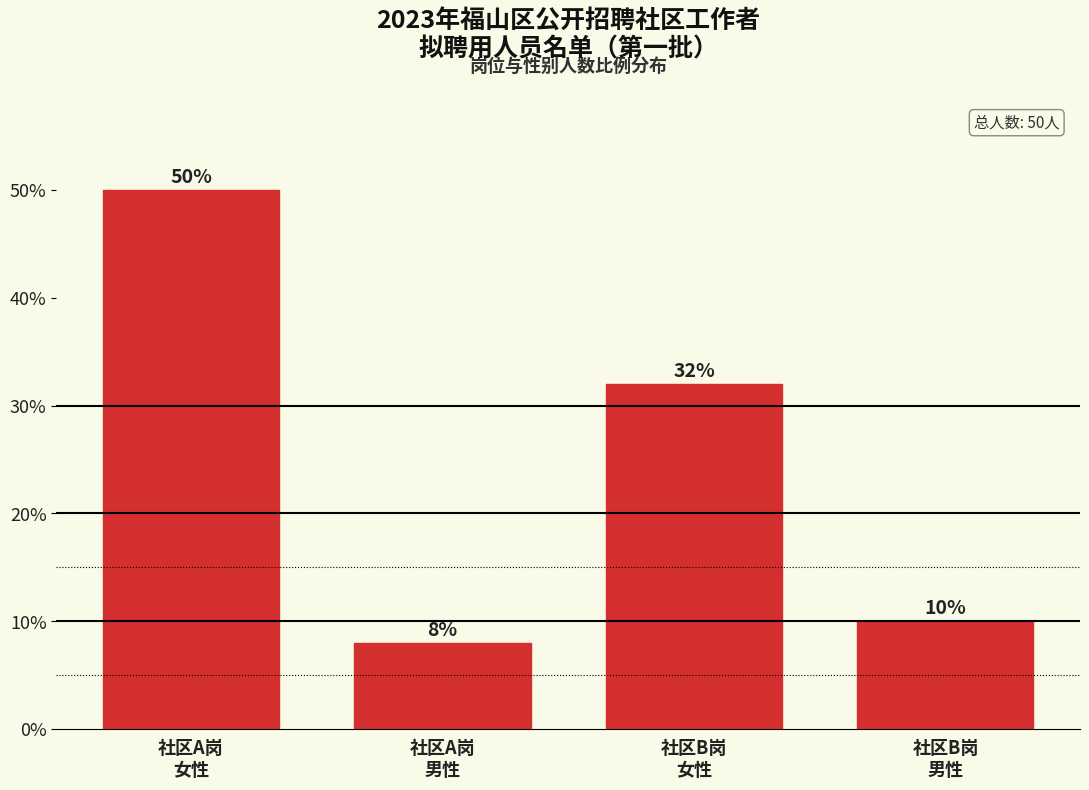

Reading left to right, extract all data points from this chart.

50	8	32	10